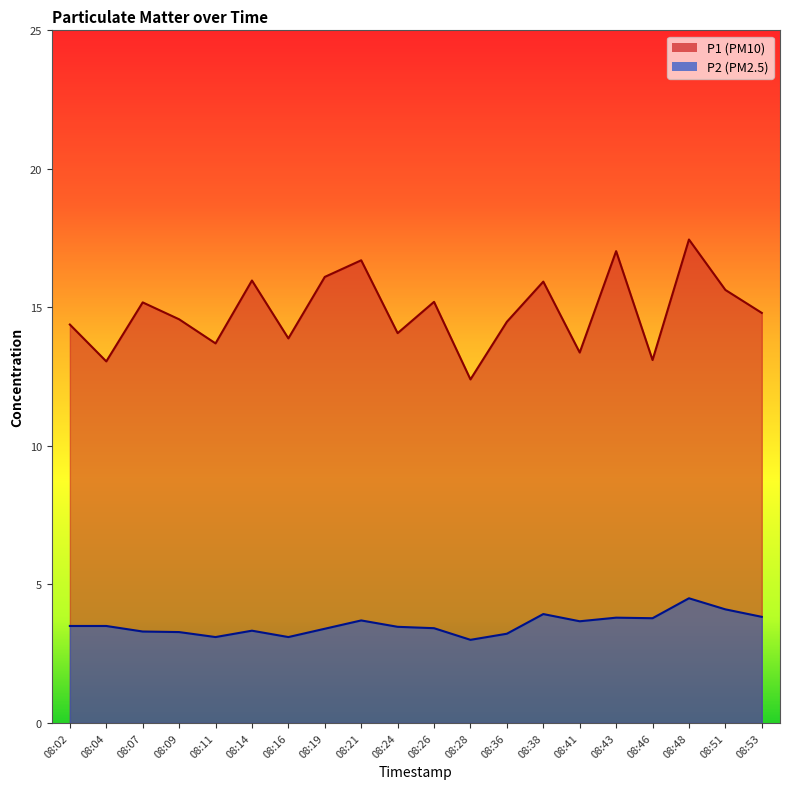

Reading left to right, extract all data points from this chart.

P1: 08:02=14.4	08:04=13.1	08:07=15.2	08:09=14.6	08:11=13.7	08:14=16.0	08:16=13.9	08:19=16.1	08:21=16.7	08:24=14.1	08:26=15.2	08:28=12.4	08:36=14.5	08:38=15.9	08:41=13.4	08:43=17.0	08:46=13.1	08:48=17.4	08:51=15.6	08:53=14.8
P2: 08:02=3.5	08:04=3.5	08:07=3.3	08:09=3.3	08:11=3.1	08:14=3.3	08:16=3.1	08:19=3.4	08:21=3.7	08:24=3.5	08:26=3.4	08:28=3.0	08:36=3.2	08:38=3.9	08:41=3.7	08:43=3.8	08:46=3.8	08:48=4.5	08:51=4.1	08:53=3.8